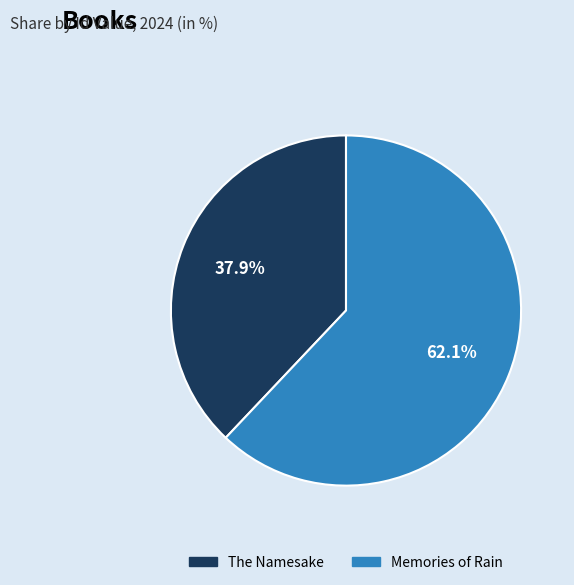

What is the largest slice in the pie chart?

Memories of Rain